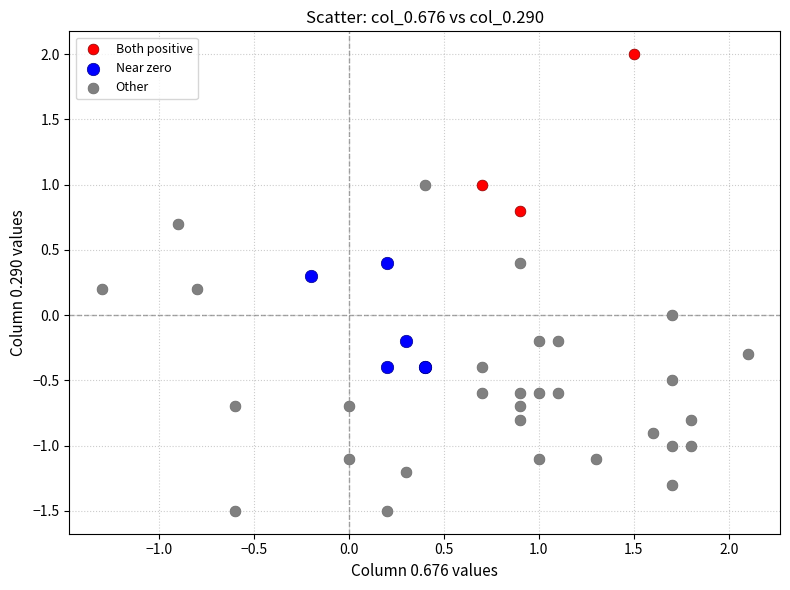

Which series reaches the minimum Y coordinate?

Other